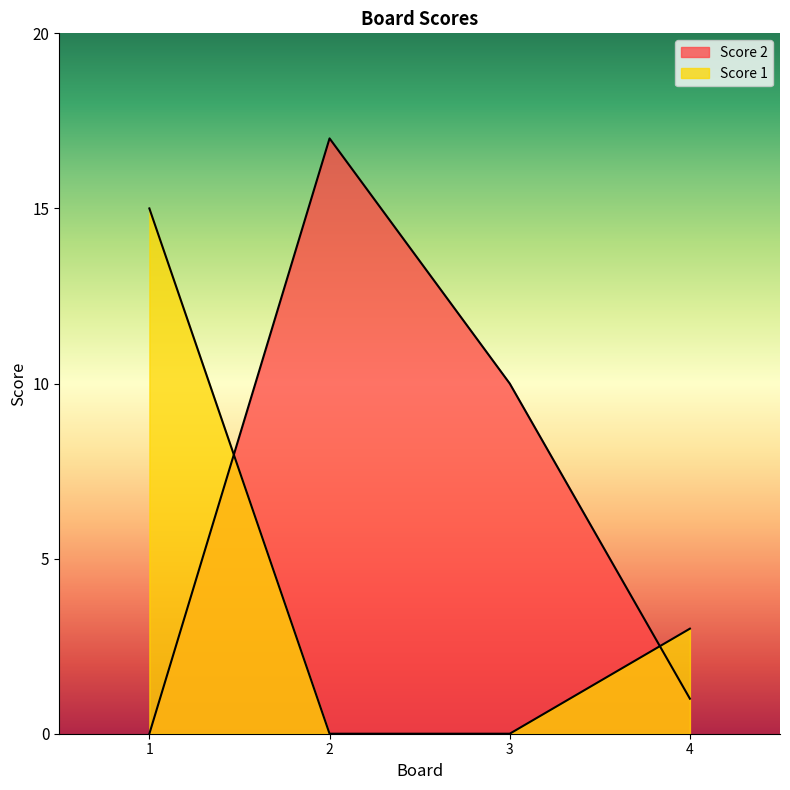

Reading left to right, transcribe all the data shown in this chart.

Score 2: 0	17	10	1
Score 1: 15	0	0	3